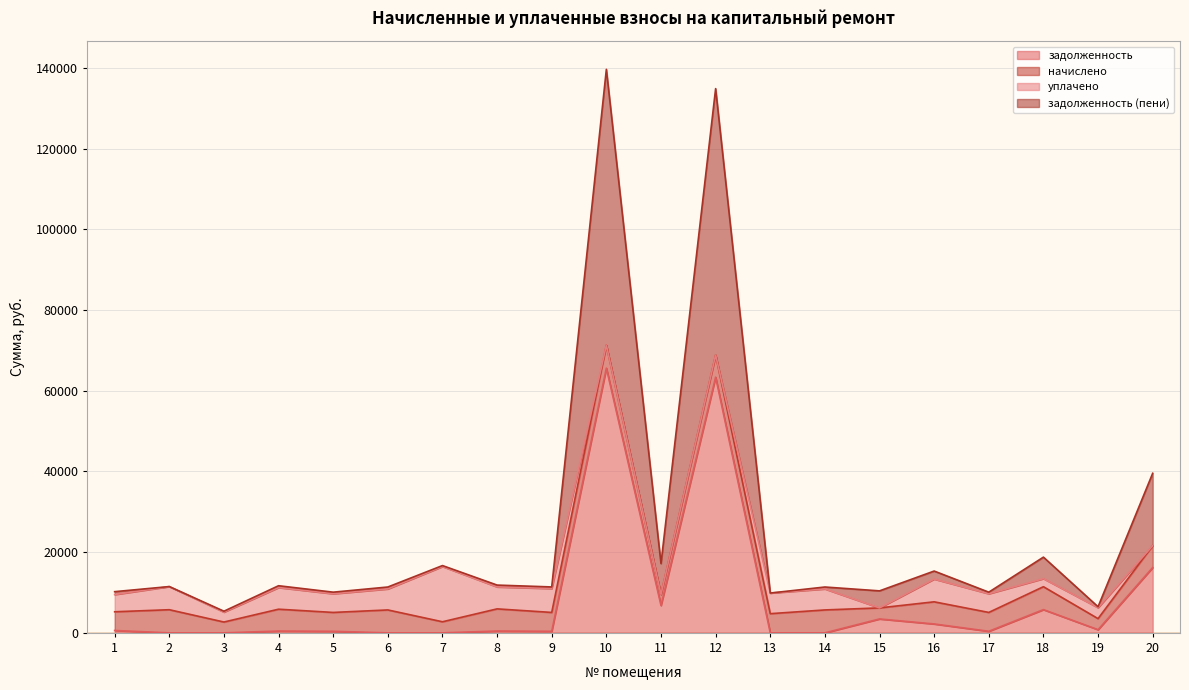

Between 12 and 19, which is larger?

12